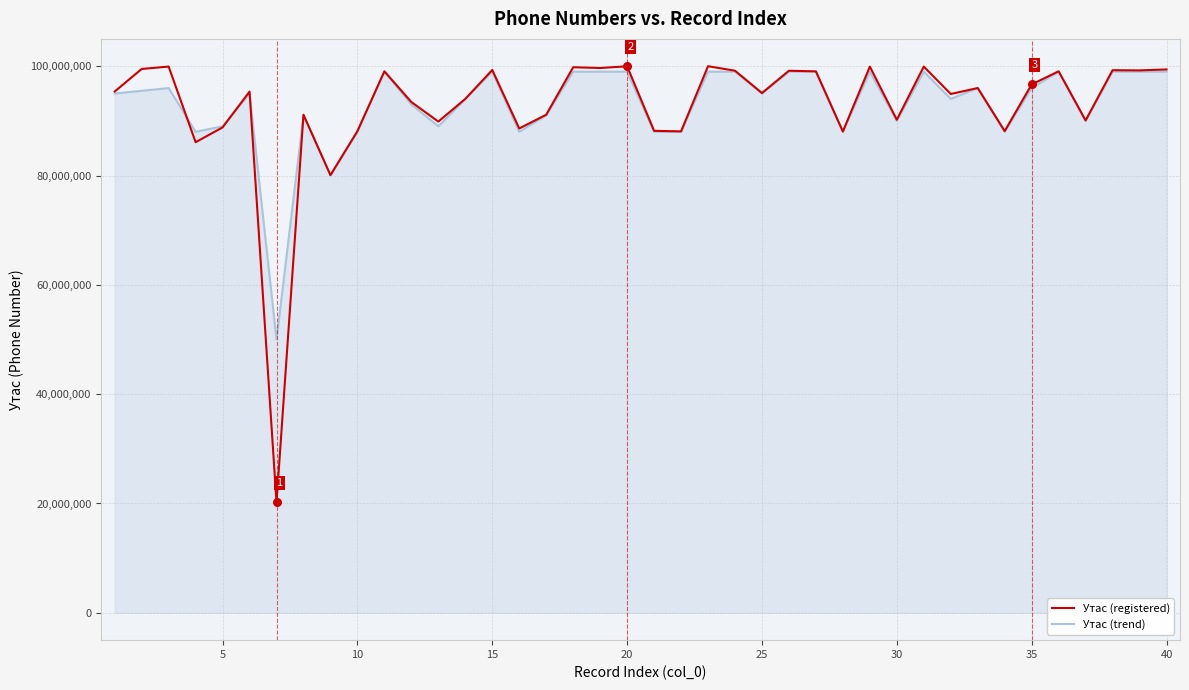

Which series has the largest range (max minus min)?

Утас (registered)